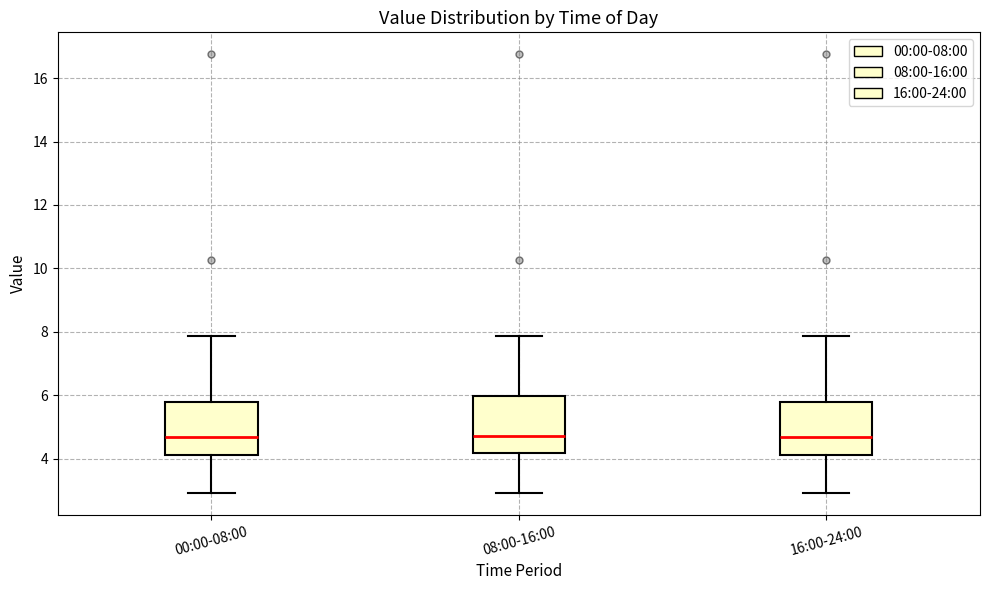

Where is the lower edge of the box for 16:00-24:00 on the y-axis? The values are not printed on the chart, so give them approximately, as read against the axis.

4.2